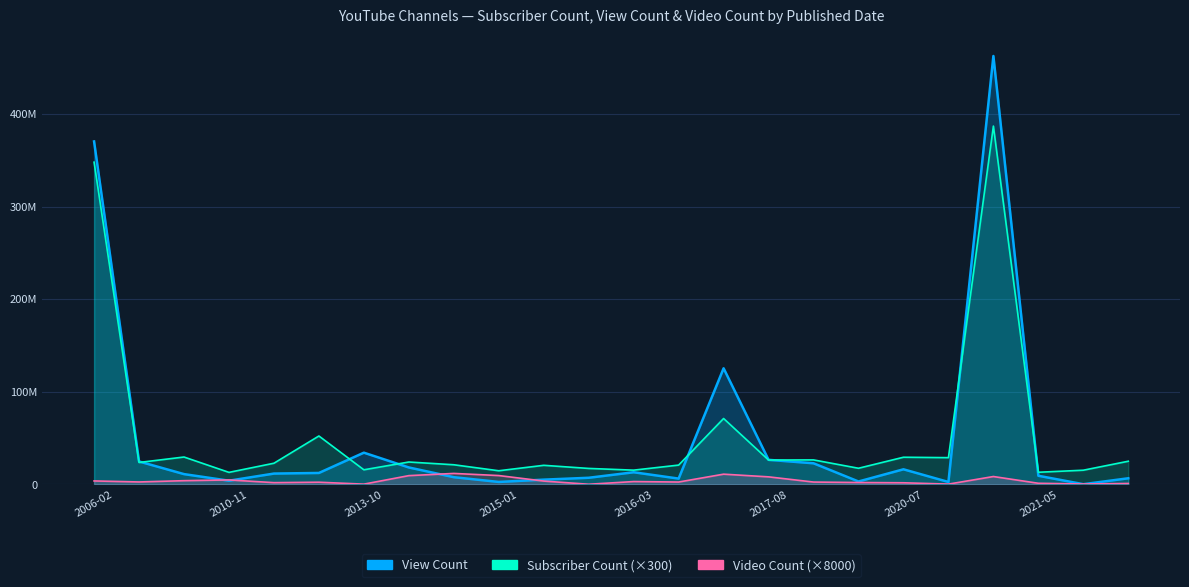

Rank the series at 2008-10-18 from lowest to highest value.

Video Count, Subscriber Count, View Count